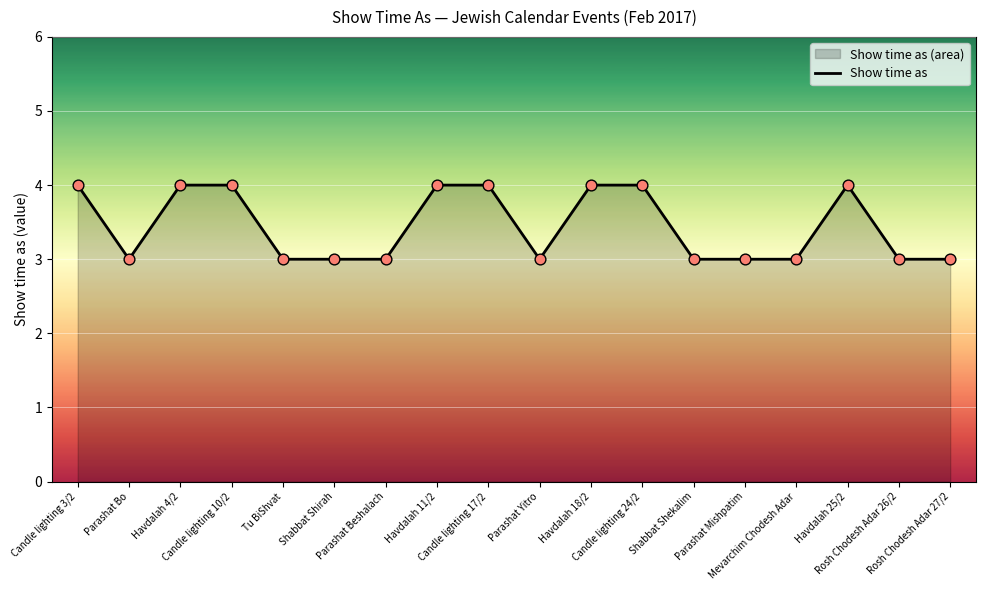

Which has a higher value, Shabbat Shekalim or Candle lighting 10/2?

Candle lighting 10/2